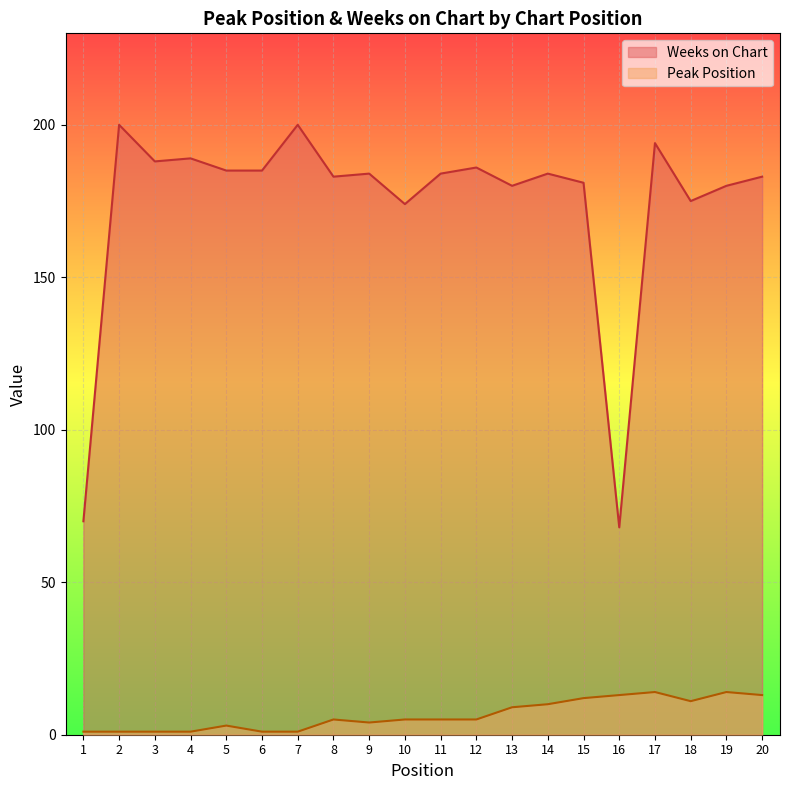

True or false: Weeks on Chart has a value of 112 at 5.

False